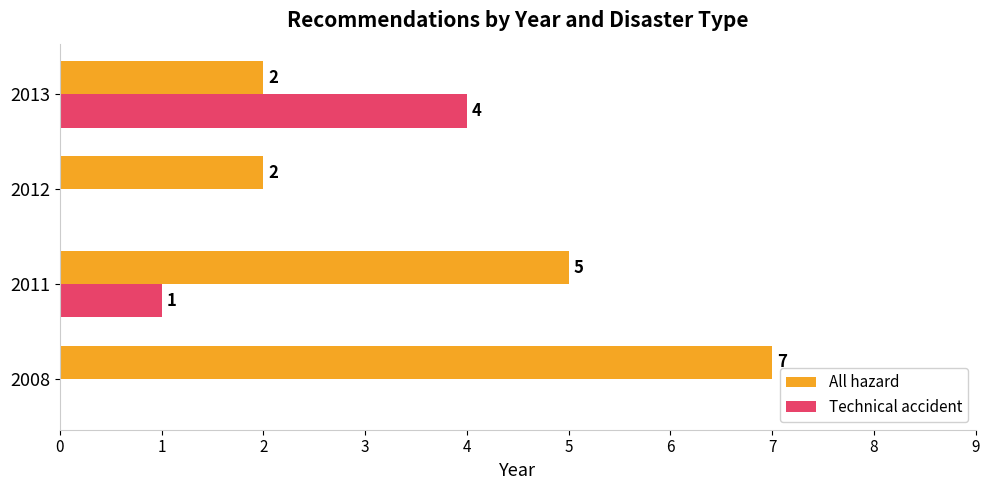

Is it true that Technical accident equals 2 at 2011?

False